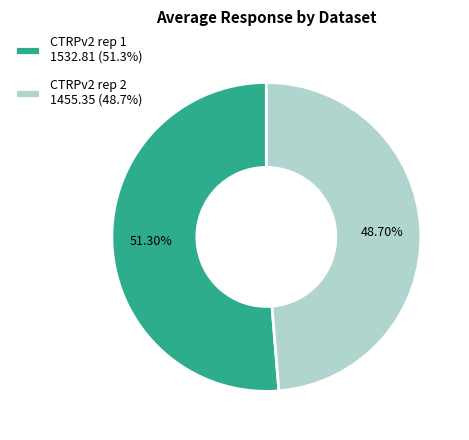

What is the ratio of the value at CTRPv2 rep 1 1532.81 (51.3%) to the value at CTRPv2 rep 2 1455.35 (48.7%)?

1.1